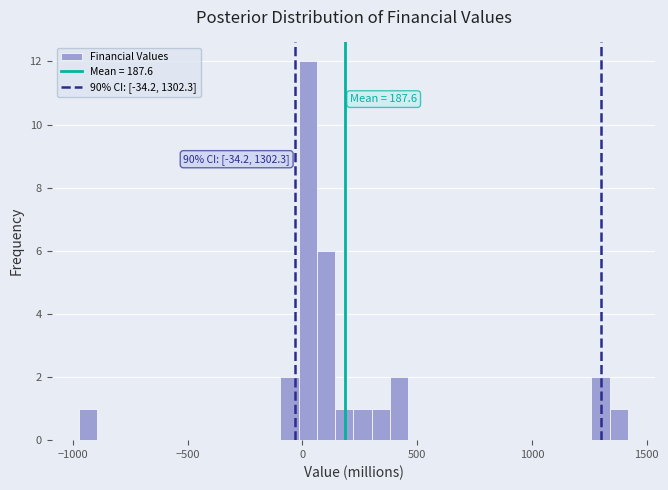

Around what value on the x-axis is the tallest bar? Give the approximate position of its centre, as read against the axis.

0